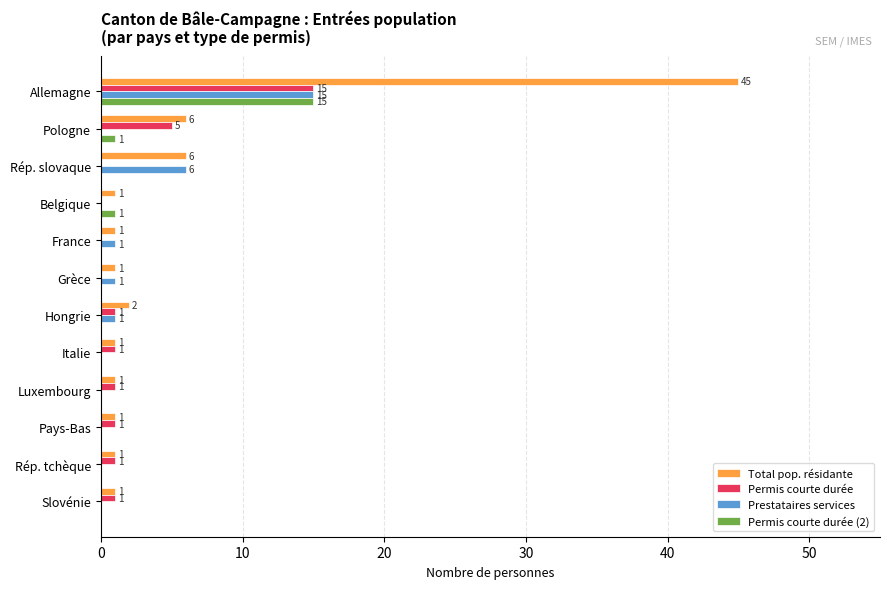

How many positive values does the Permis courte durée series have?

8